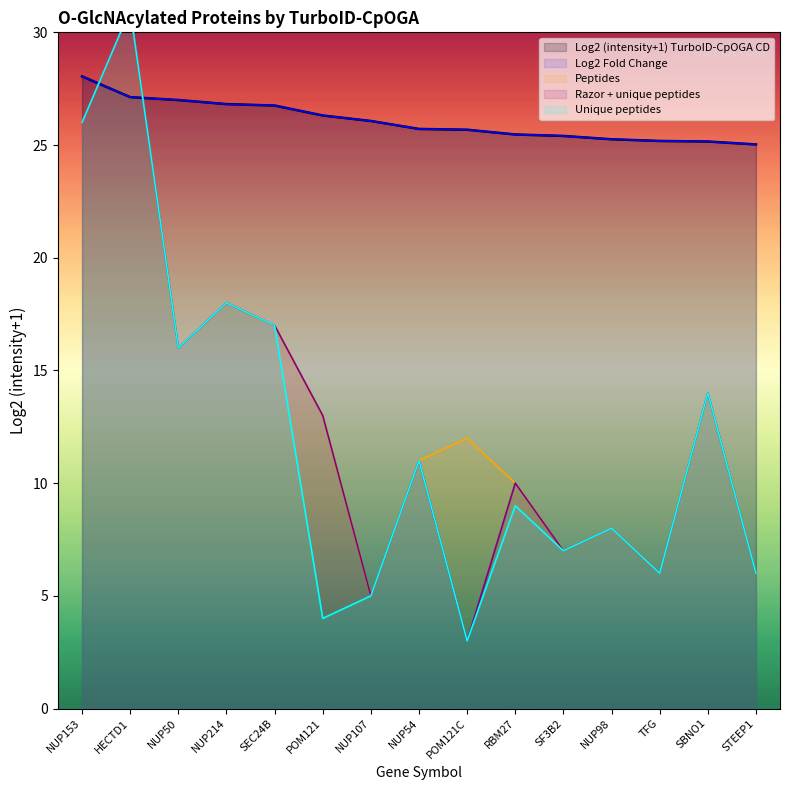

True or false: Log2 (intensity+1) TurboID-CpOGA CD has more than 0 points higher than both neighbors.

False